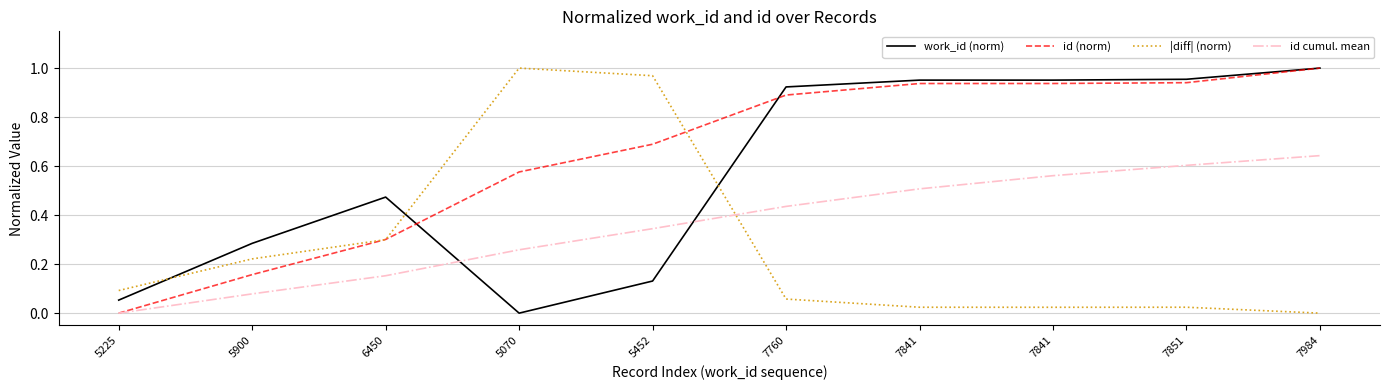

List the labels in order of id (norm) value, smallest first.

5225, 5900, 6450, 5070, 5452, 7760, 7841, 7841, 7851, 7984